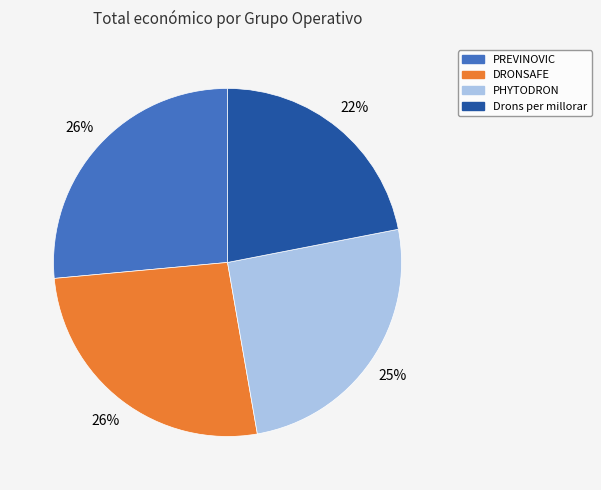

Which category has the smallest portion of the pie?

Drons per millorar